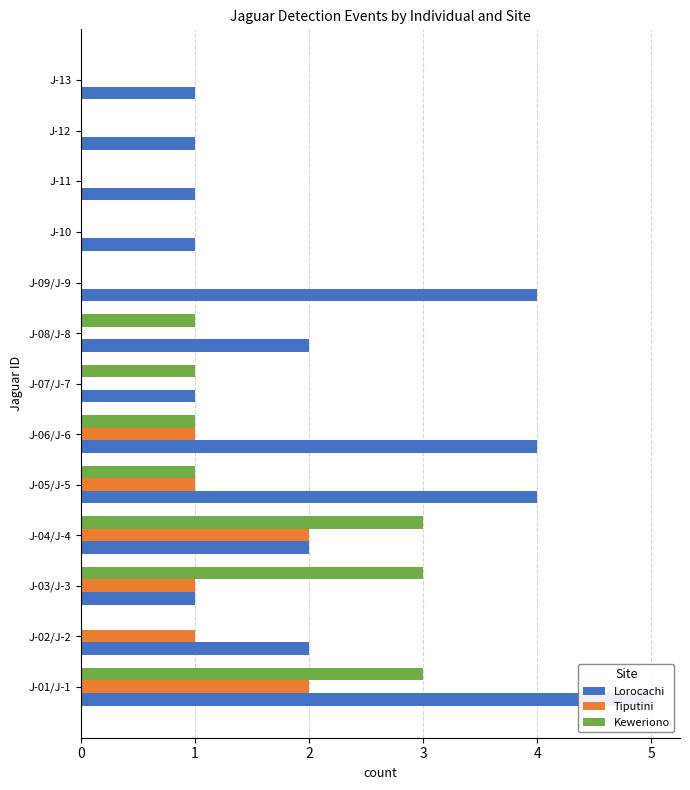

Reading left to right, list all the values displayed in this chart.

Lorocachi: 5	2	1	2	4	4	1	2	4	1	1	1	1
Tiputini: 2	1	1	2	1	1	0	0	0	0	0	0	0
Keweriono: 3	0	3	3	1	1	1	1	0	0	0	0	0